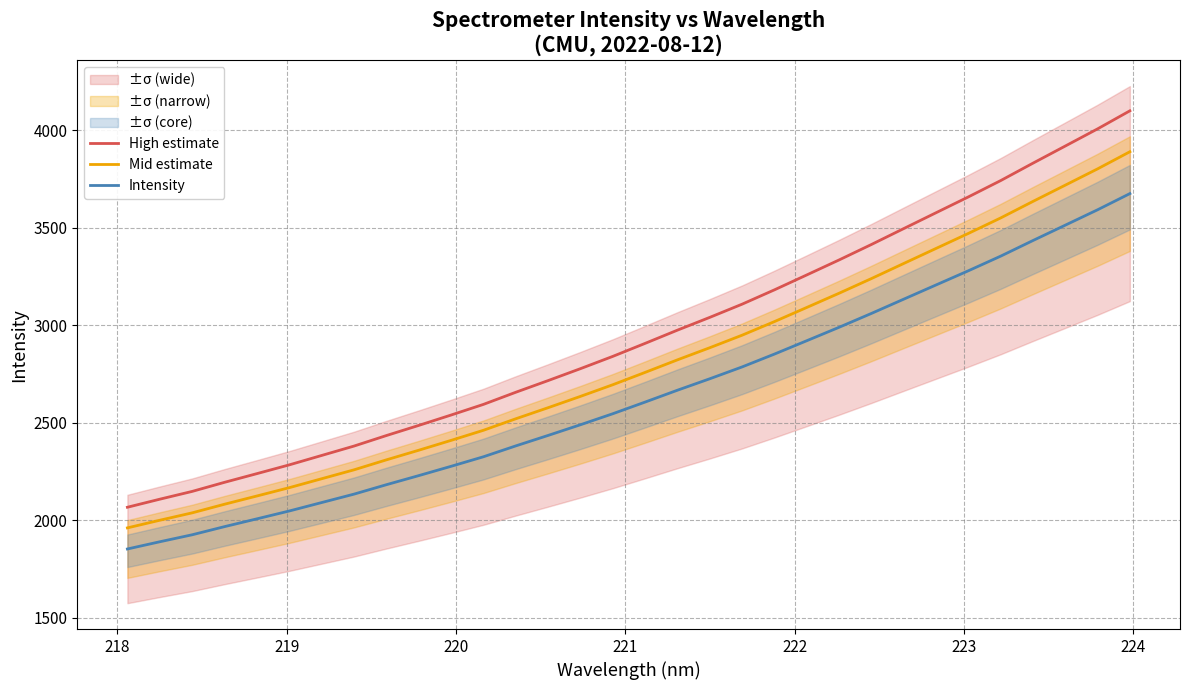

True or false: High estimate and Intensity cross at least once.

False